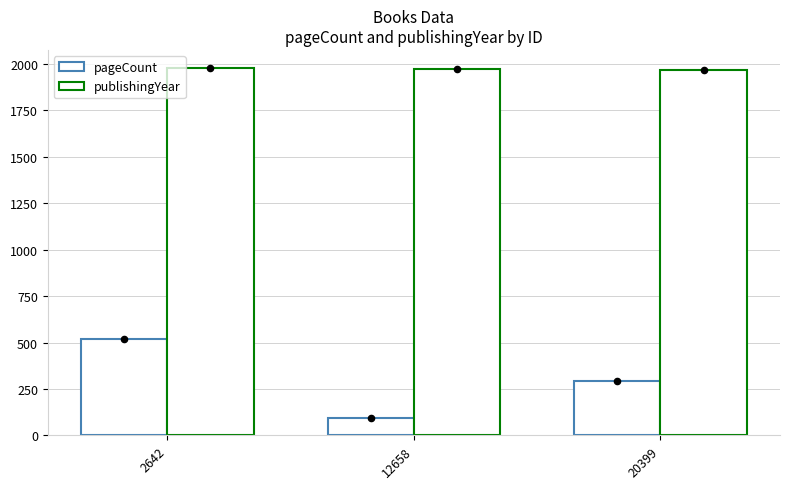

At how many categories does at least one series exceed 1799?

3